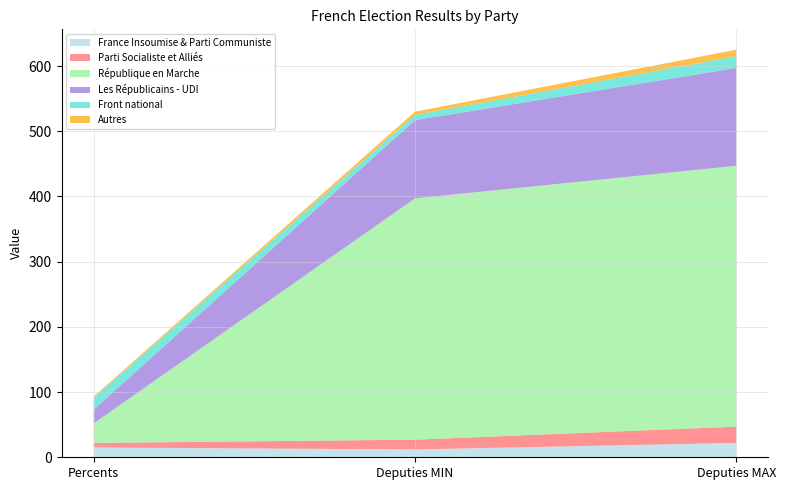

Reading left to right, transcribe all the data shown in this chart.

France Insoumise & Parti Communiste: Percents=15	Deputies MIN=12	Deputies MAX=22
Parti Socialiste et Alliés: Percents=7	Deputies MIN=15	Deputies MAX=25
République en Marche: Percents=30	Deputies MIN=370	Deputies MAX=400
Les Républicains - UDI: Percents=21	Deputies MIN=120	Deputies MAX=150
Front national: Percents=18	Deputies MIN=8	Deputies MAX=18
Autres: Percents=2	Deputies MIN=5	Deputies MAX=10